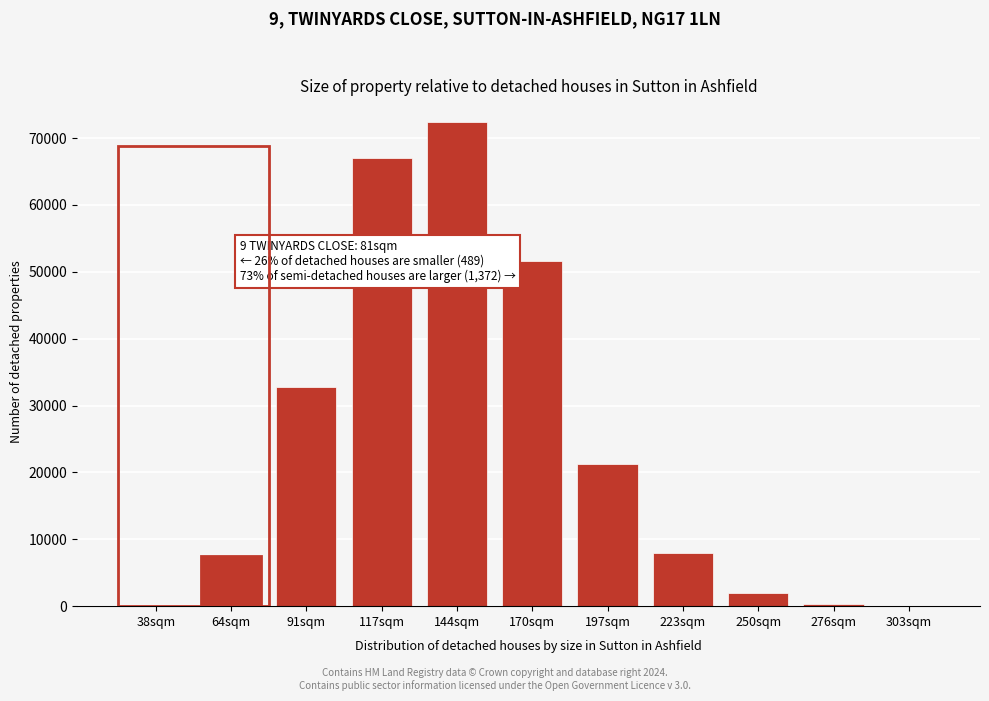

The value at 197sqm is 21248. True or false?

True